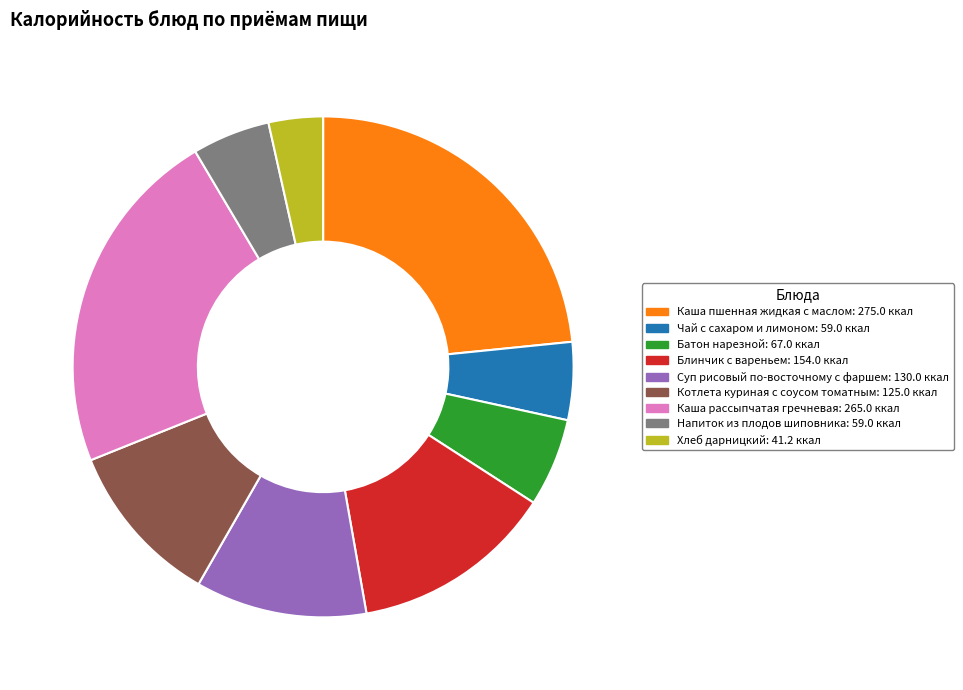

Which category has the smallest portion of the pie?

Хлеб дарницкий